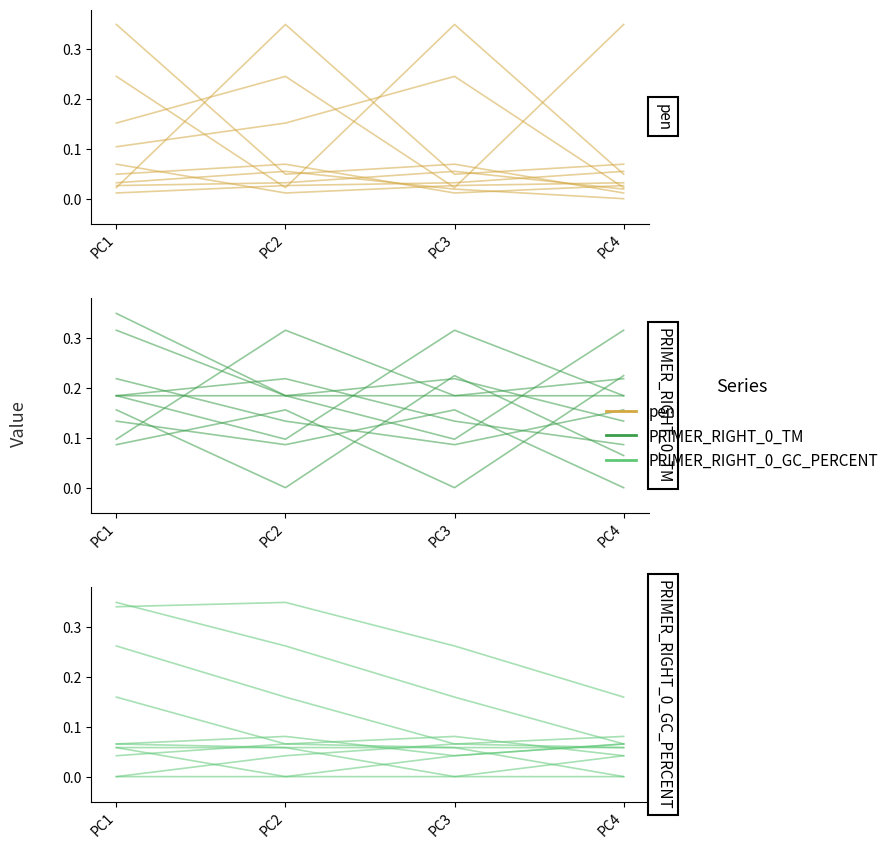

Rank the series by their maximum value, from lowest to highest.

pen, PRIMER_RIGHT_0_TM, PRIMER_RIGHT_0_GC_PERCENT